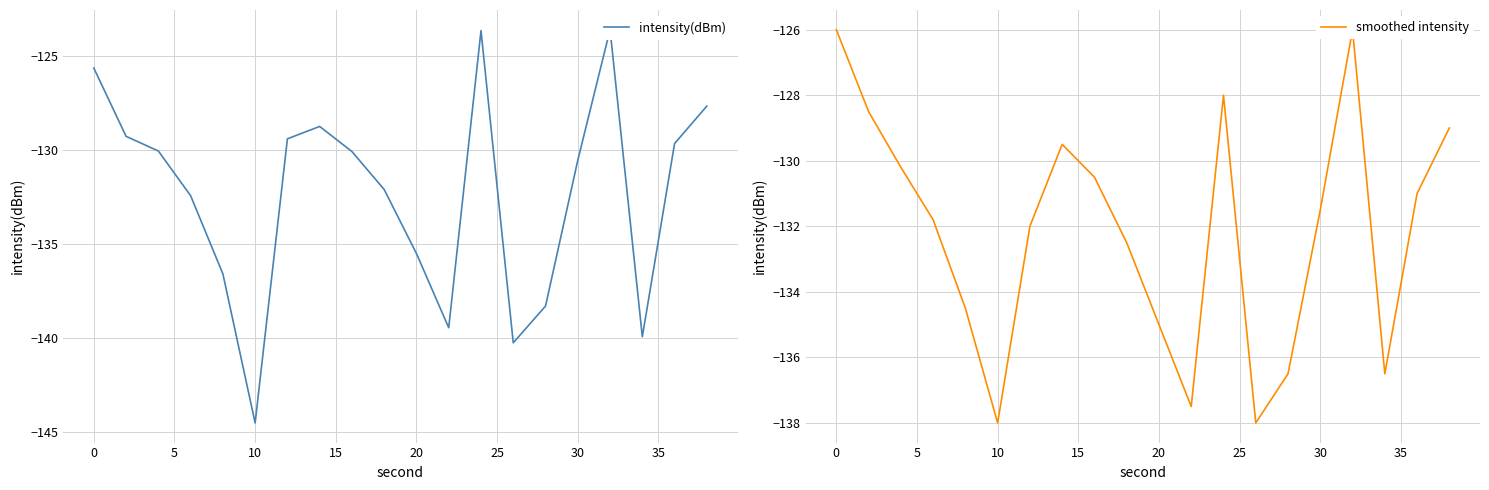

Rank the series by their average value, from highest to lowest.

smoothed intensity, intensity(dBm)